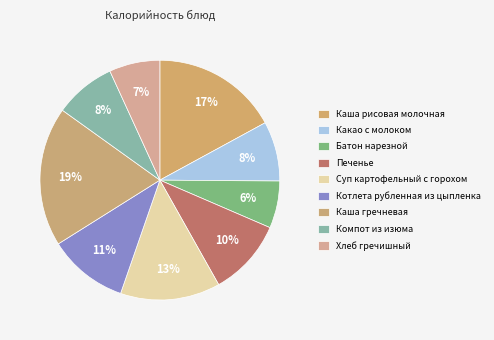

How many segments does this pie chart have?

9